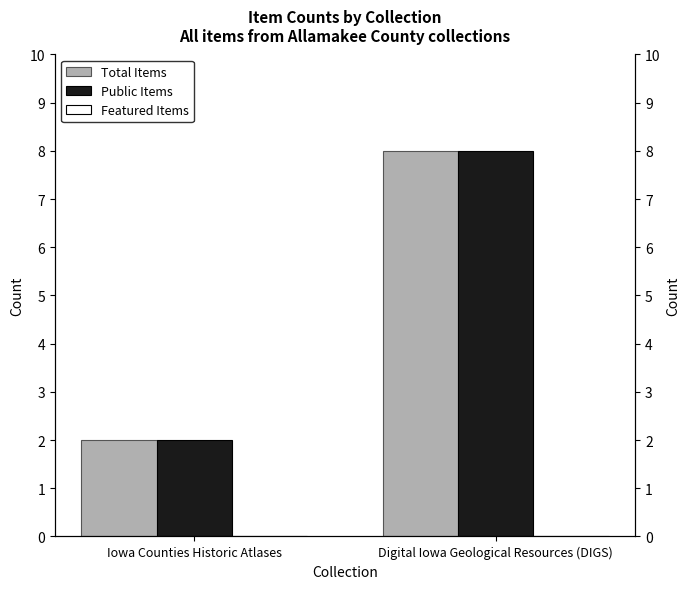

Reading left to right, list all the values displayed in this chart.

Total Items: 2	8
Public Items: 2	8
Featured Items: 0	0